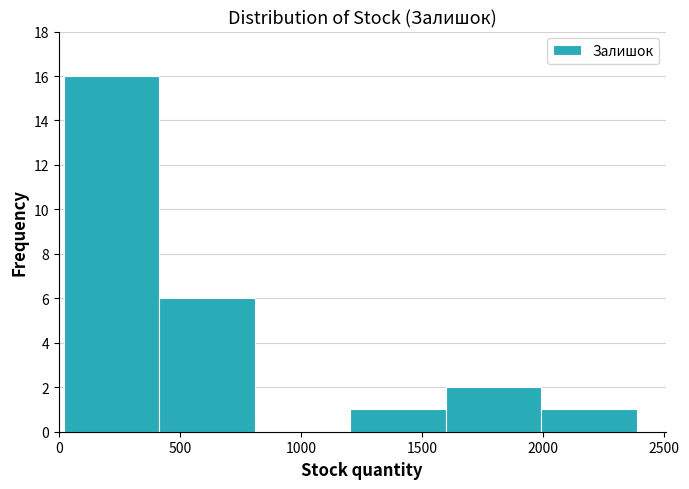

Reading left to right, transcribe this chart: for each bar, give the range it covers on the x-axis and its height. Neither the bar edges nor the heights are printed on the chart, so give them approximately, as read against the axes.

0 to 400: 16
400 to 800: 6
800 to 1200: 0
1200 to 1600: 1
1600 to 2000: 2
2000 to 2400: 1